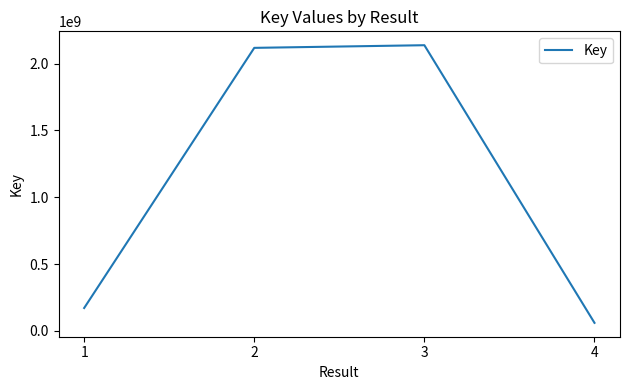

How many values are below 2117899683?

2